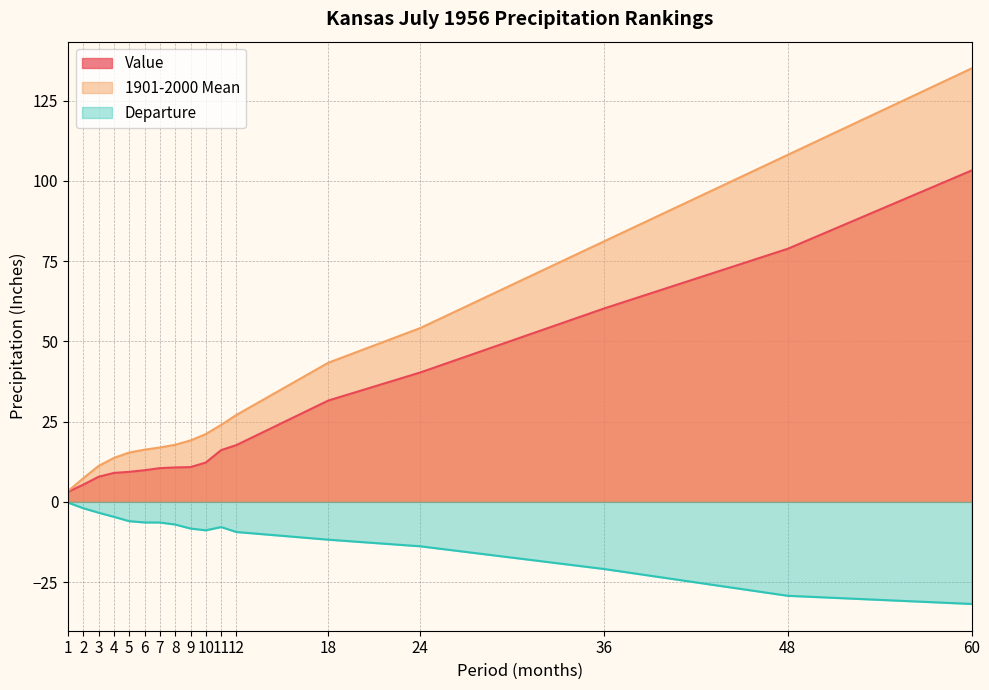

True or false: Departure and Value cross at least once.

False